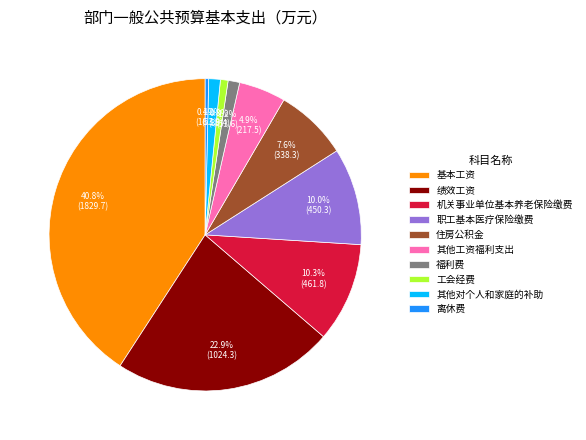

Is 职工基本医疗保险缴费 the majority of the pie?

No